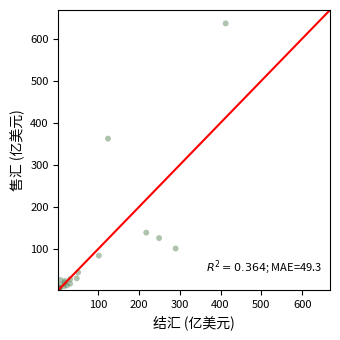

What Y value in the scatter plot is closest to 320?

362.6